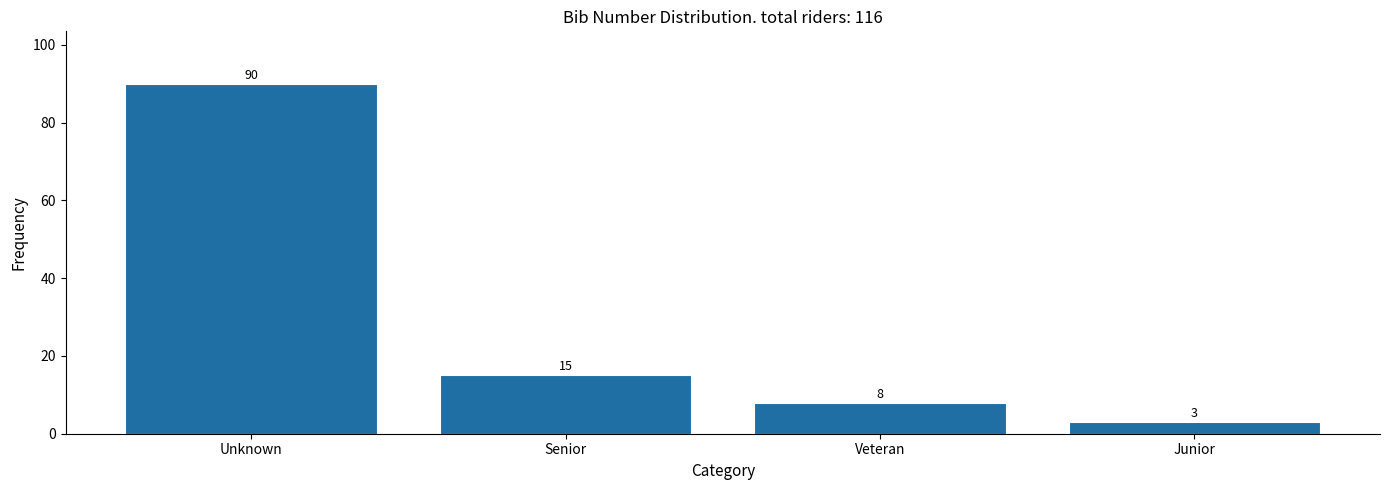

Reading left to right, list all the values displayed in this chart.

90	15	8	3